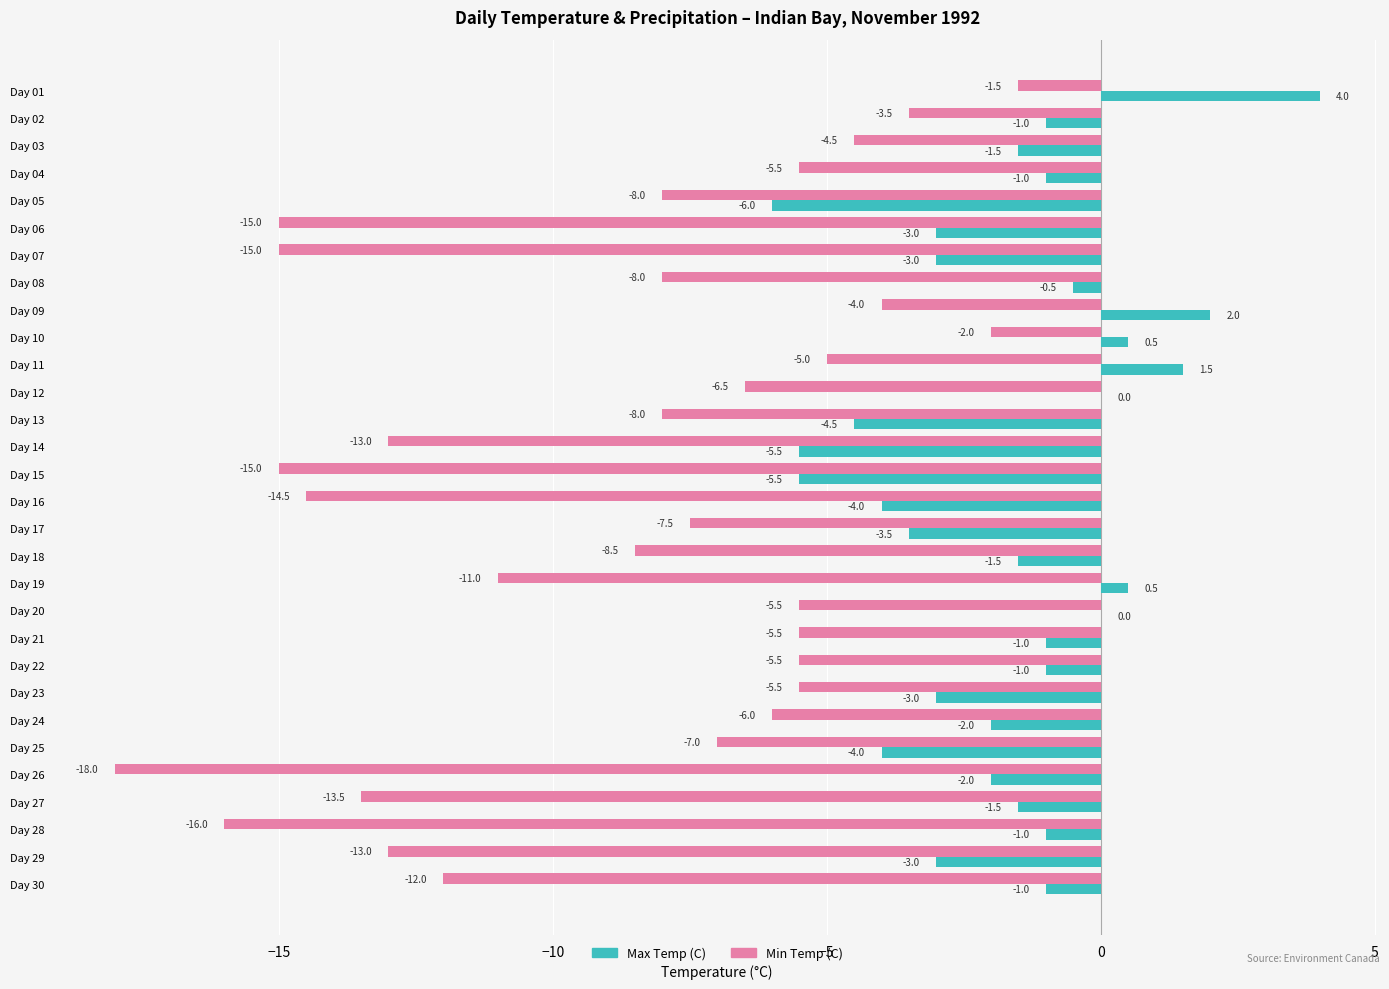

Where is Min Temp (C) nearest to the value -9?

Day 18